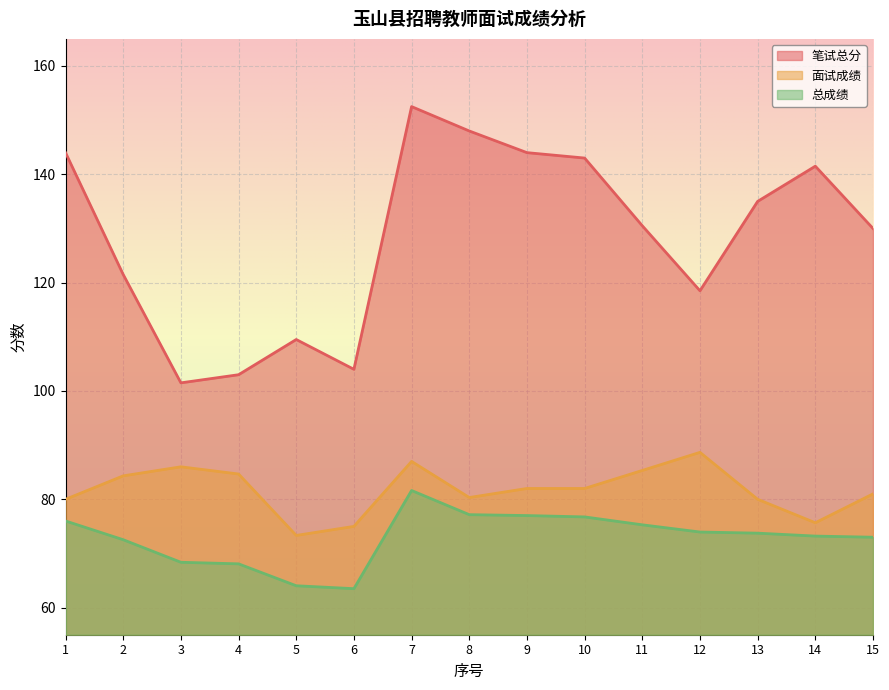

True or false: 总成绩 and 面试成绩 intersect in this chart.

False